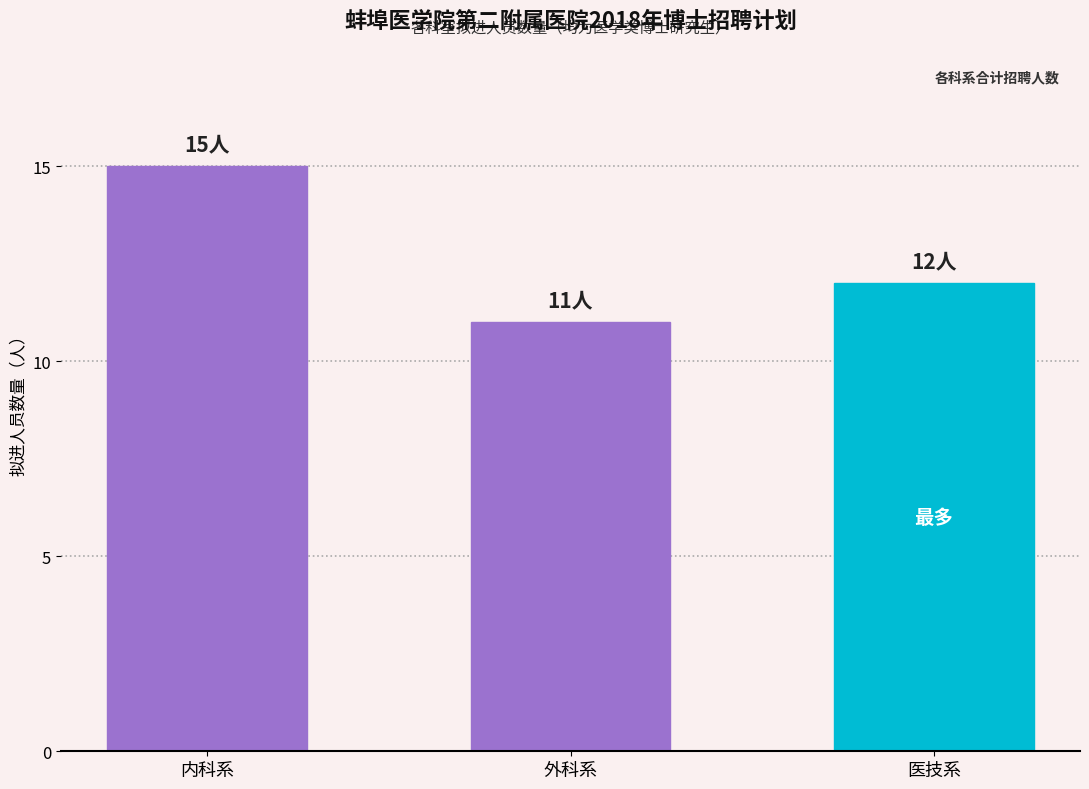

What is the label of the 2nd bar from the right?

外科系